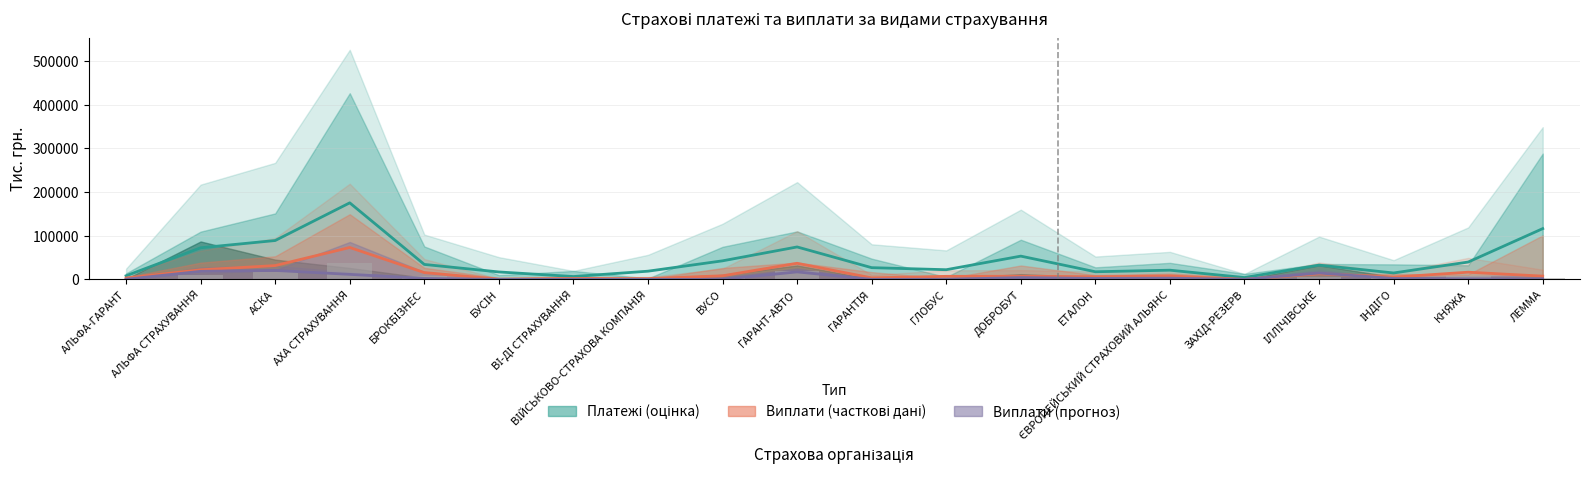

What is the label of the 18th bar from the left?

ІНДІГО